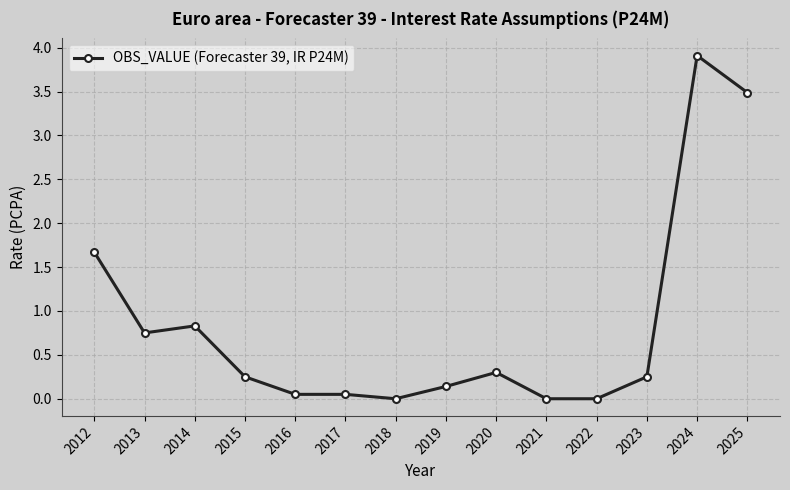

Count the number of categories in the chart.

14